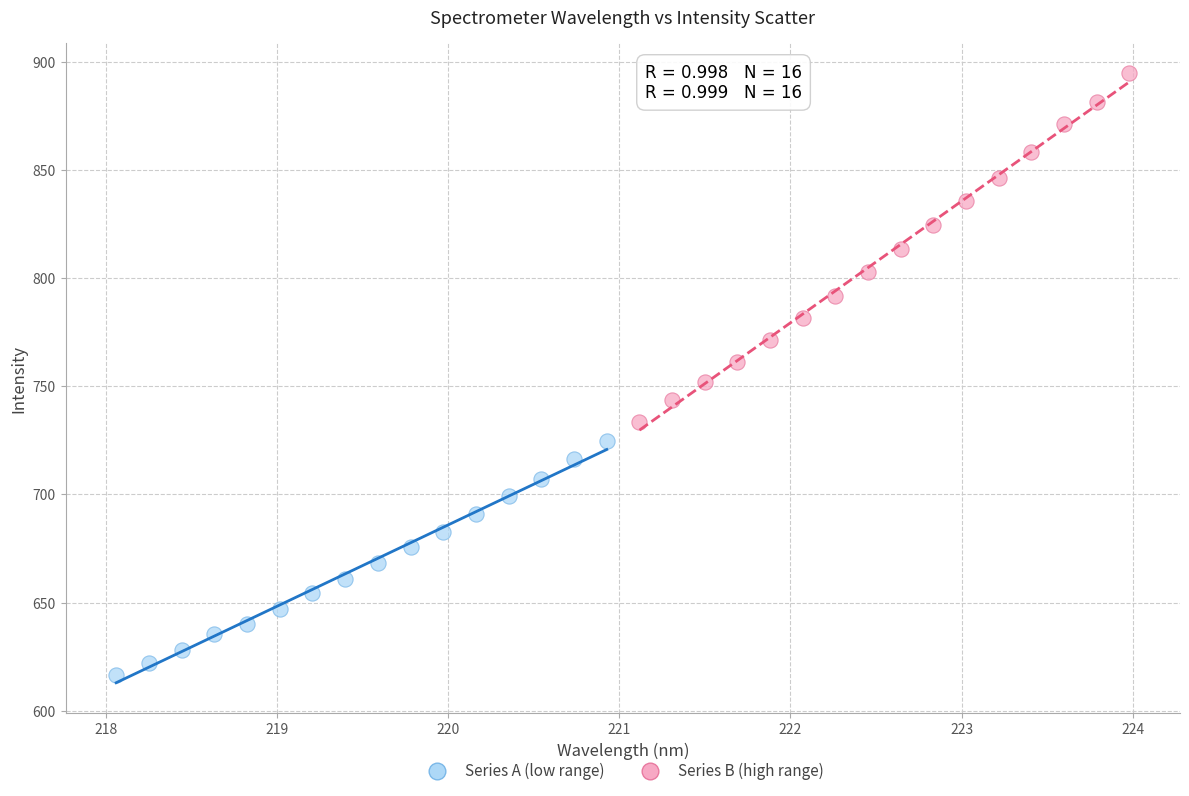

Which series contains the highest Y value?

Series B (high range)